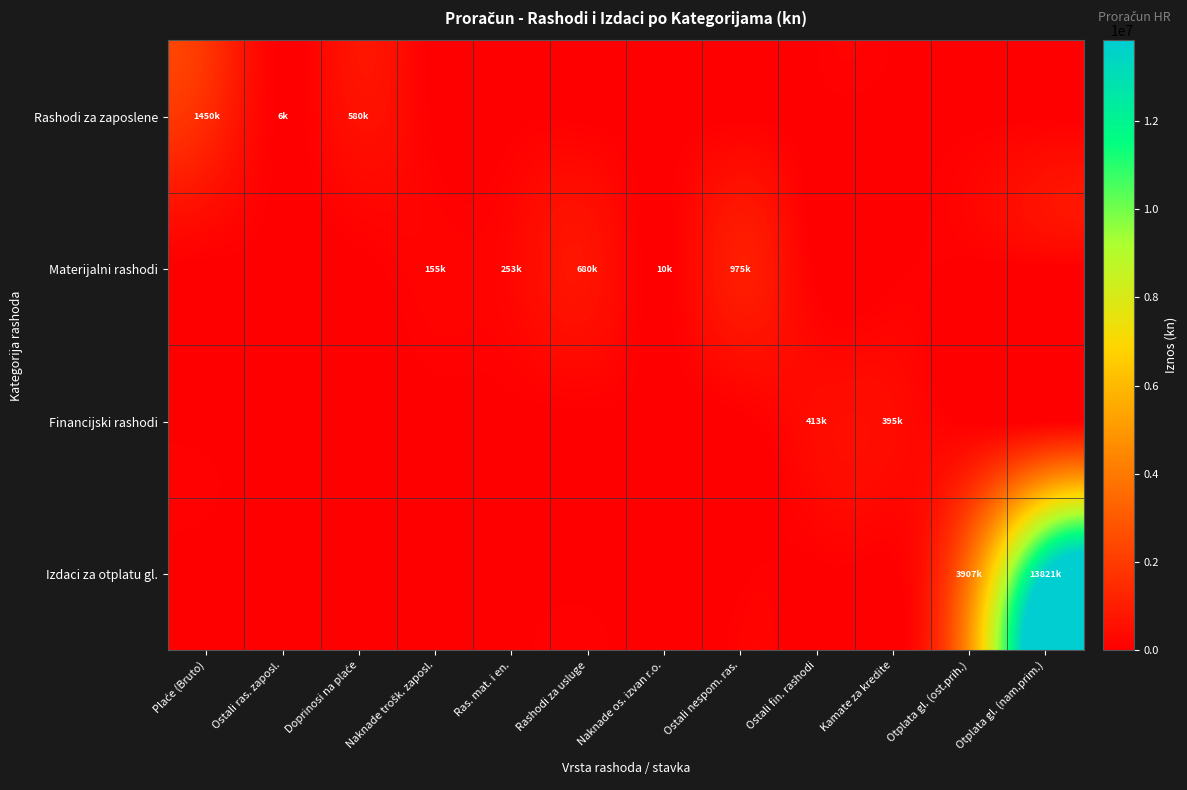

How many series are shown in this chart?

4